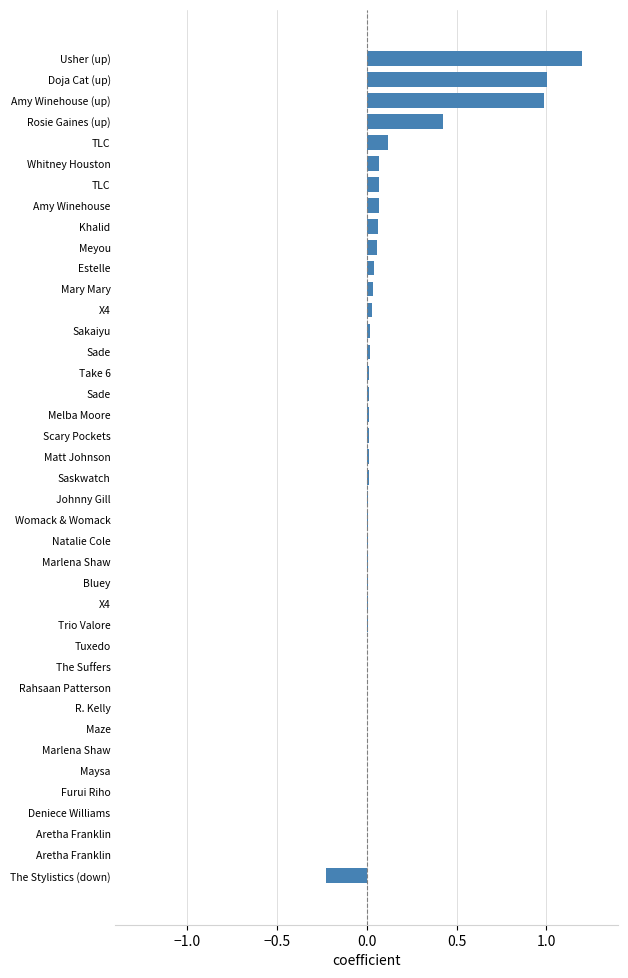

How many categories are shown in the chart?

40